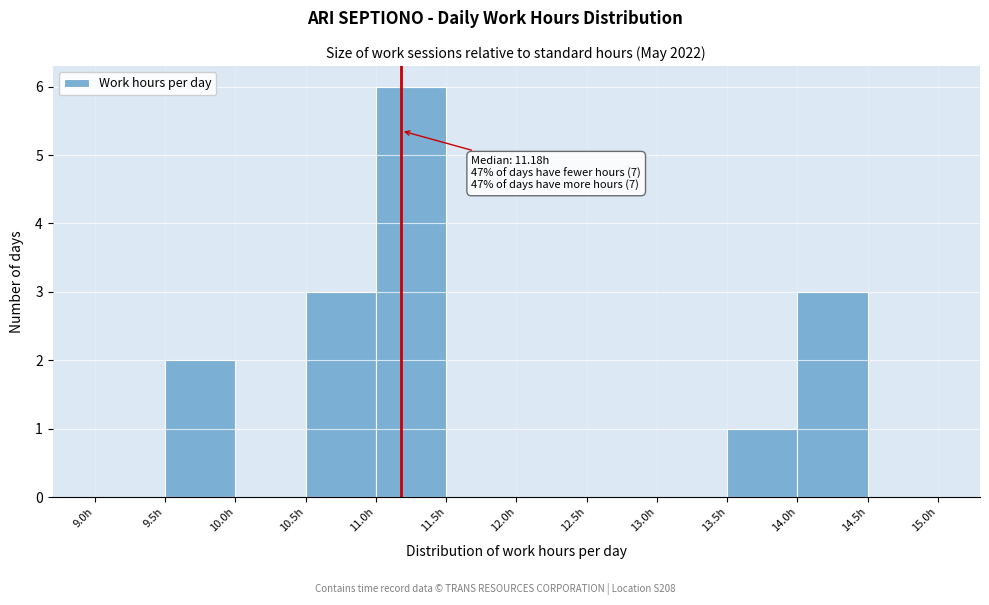

Which range on the x-axis has the tallest bar?

11.0 to 11.5